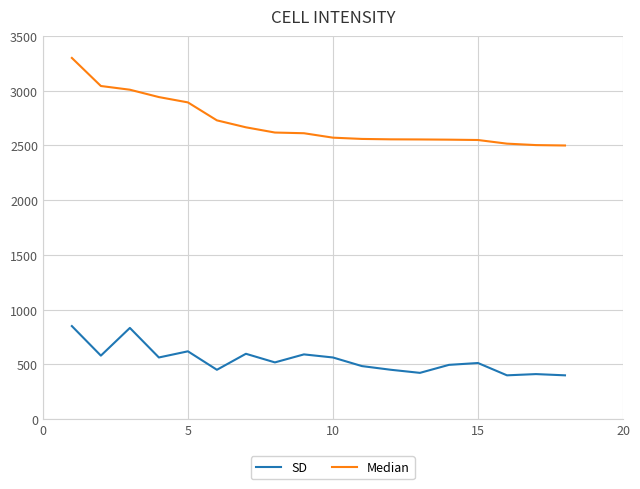

Rank the series by their average value, from lowest to highest.

SD, Median